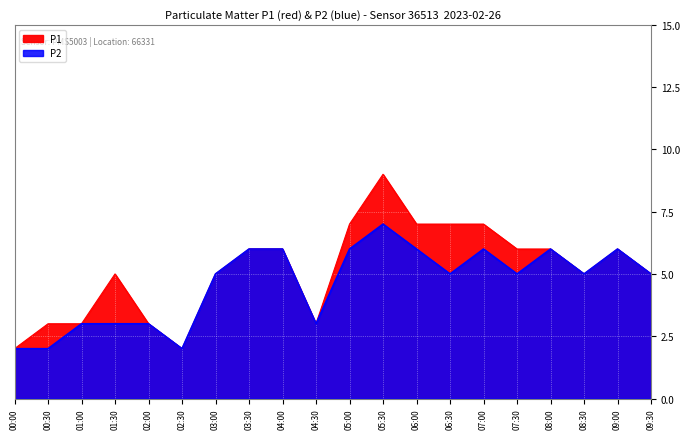

At which label is P2 closest to 4?

01:00